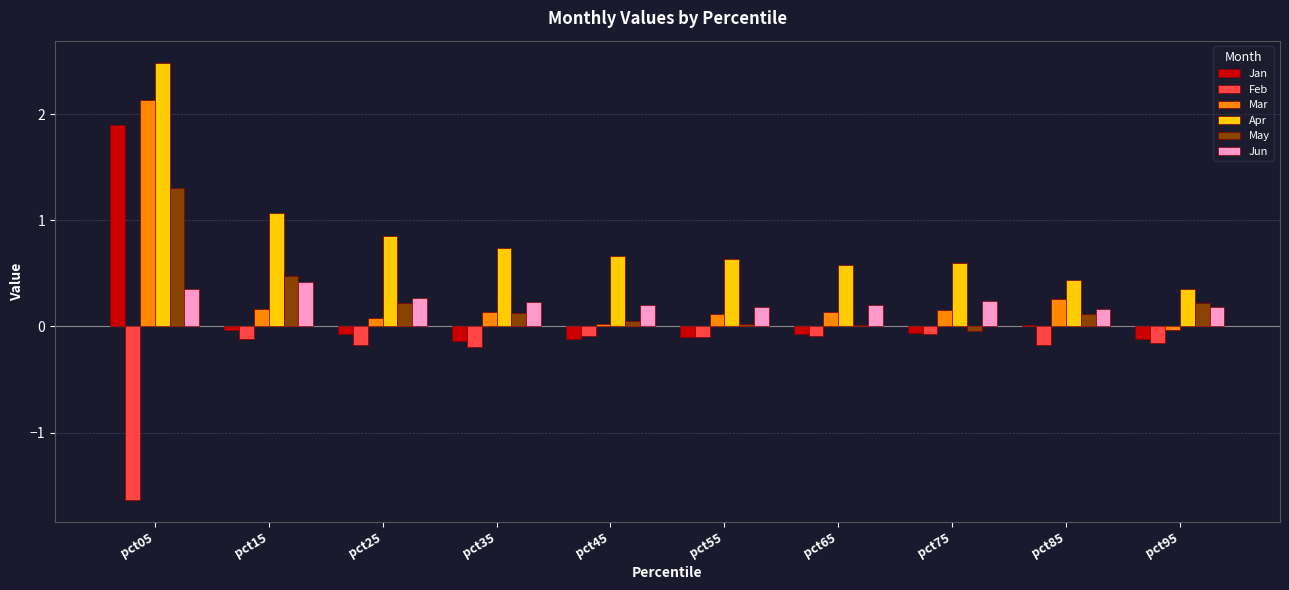

How many categories are shown in the chart?

10